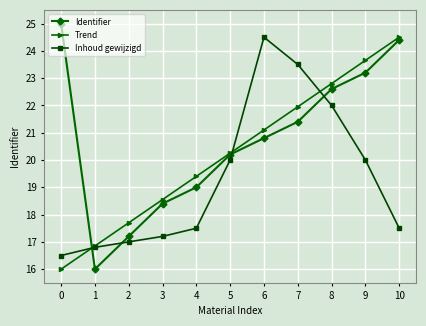

Is the value of Identifier at 8 greater than the value of Inhoud gewijzigd at 7?

No